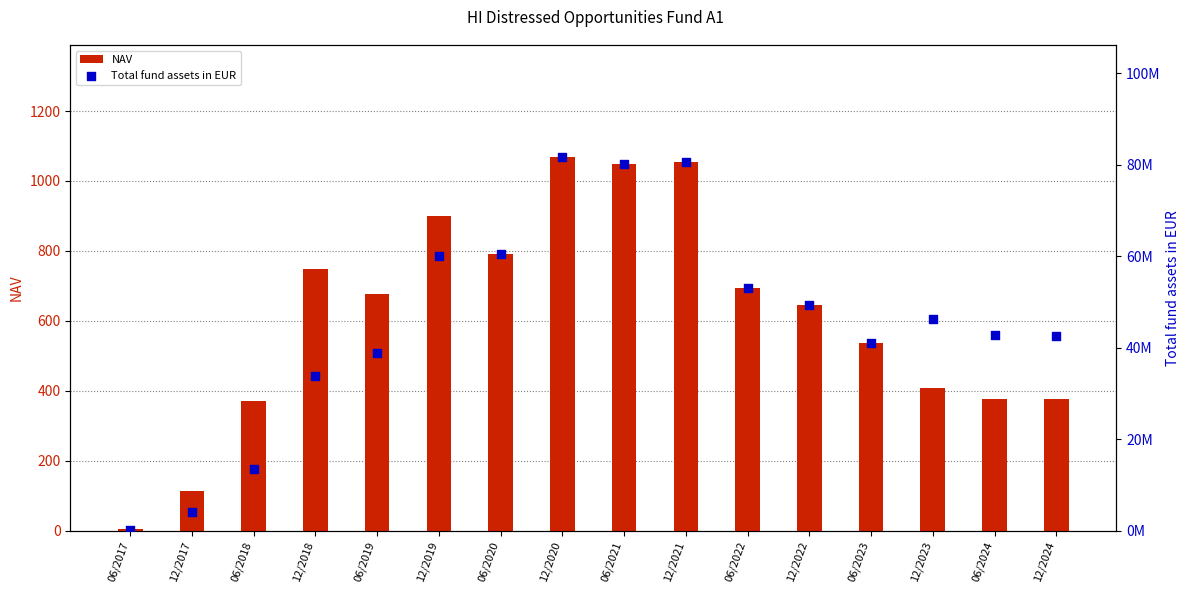

What are all the series names shown in the legend?

NAV, Total fund assets in EUR